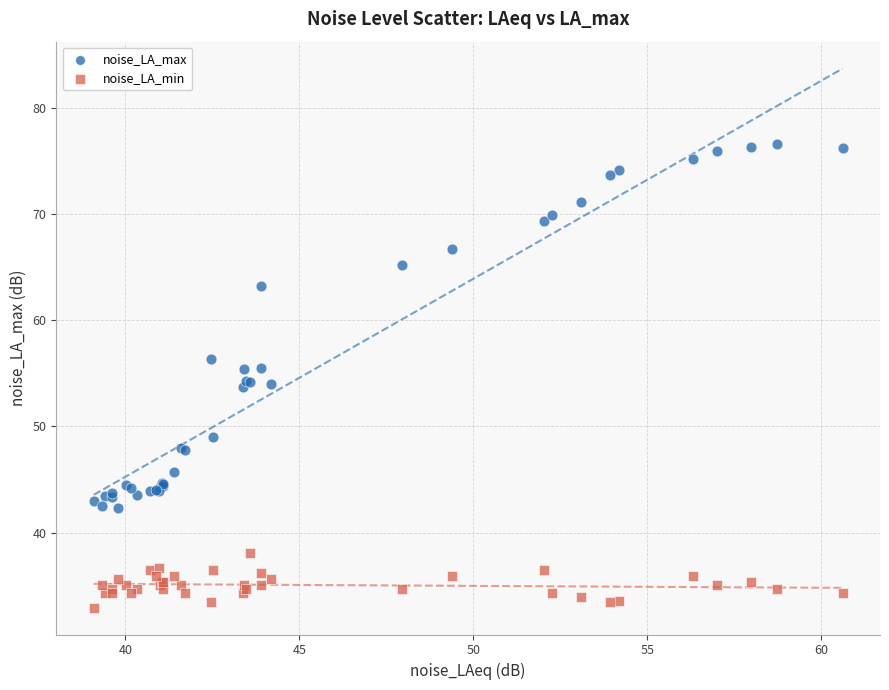

Which series contains the lowest Y value?

noise_LA_min